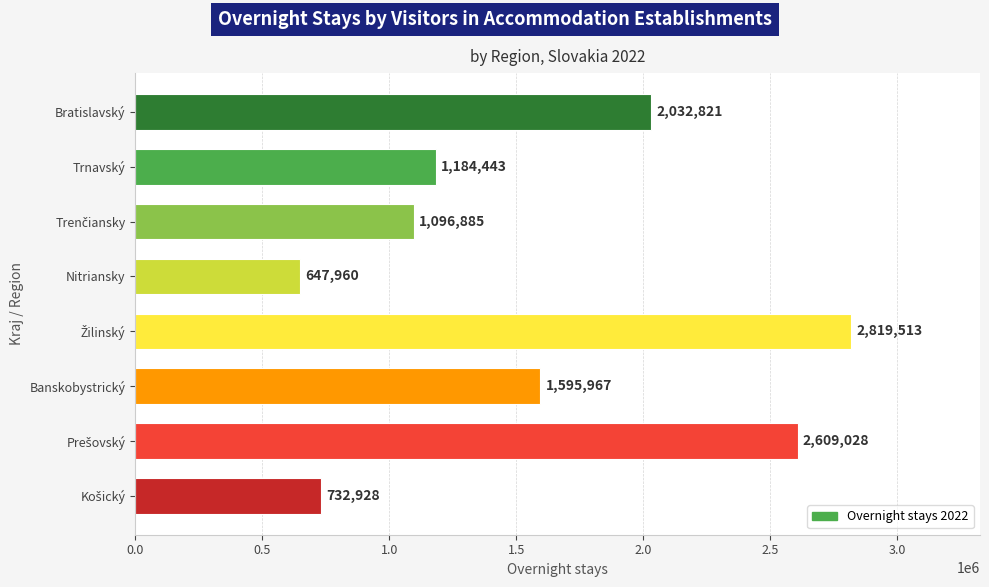

What is the label of the 4th bar from the top?

Nitriansky